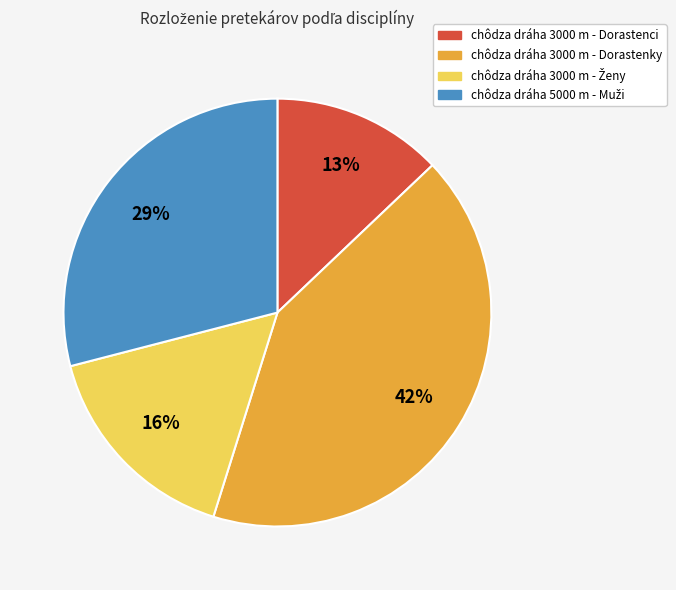

How many segments does this pie chart have?

4